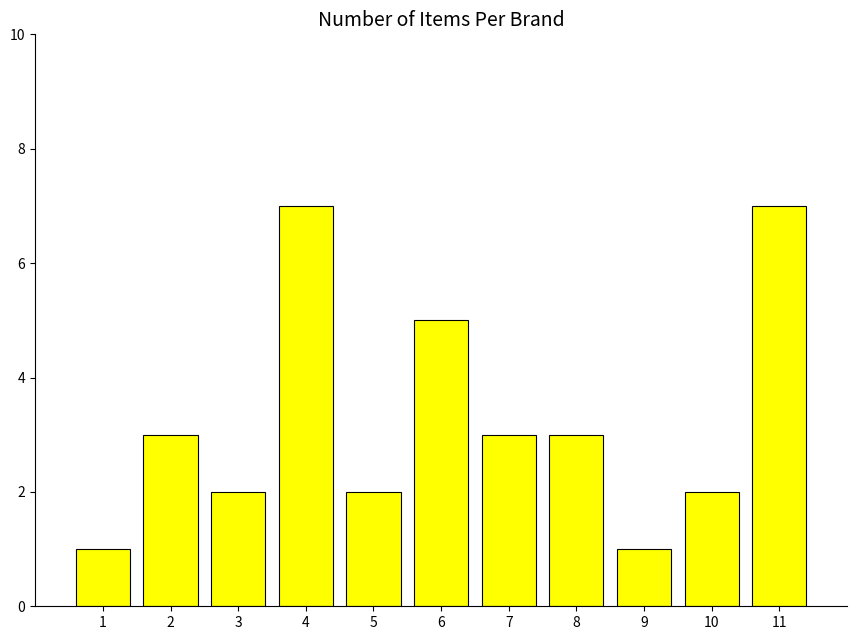

Does the chart contain any negative values?

No